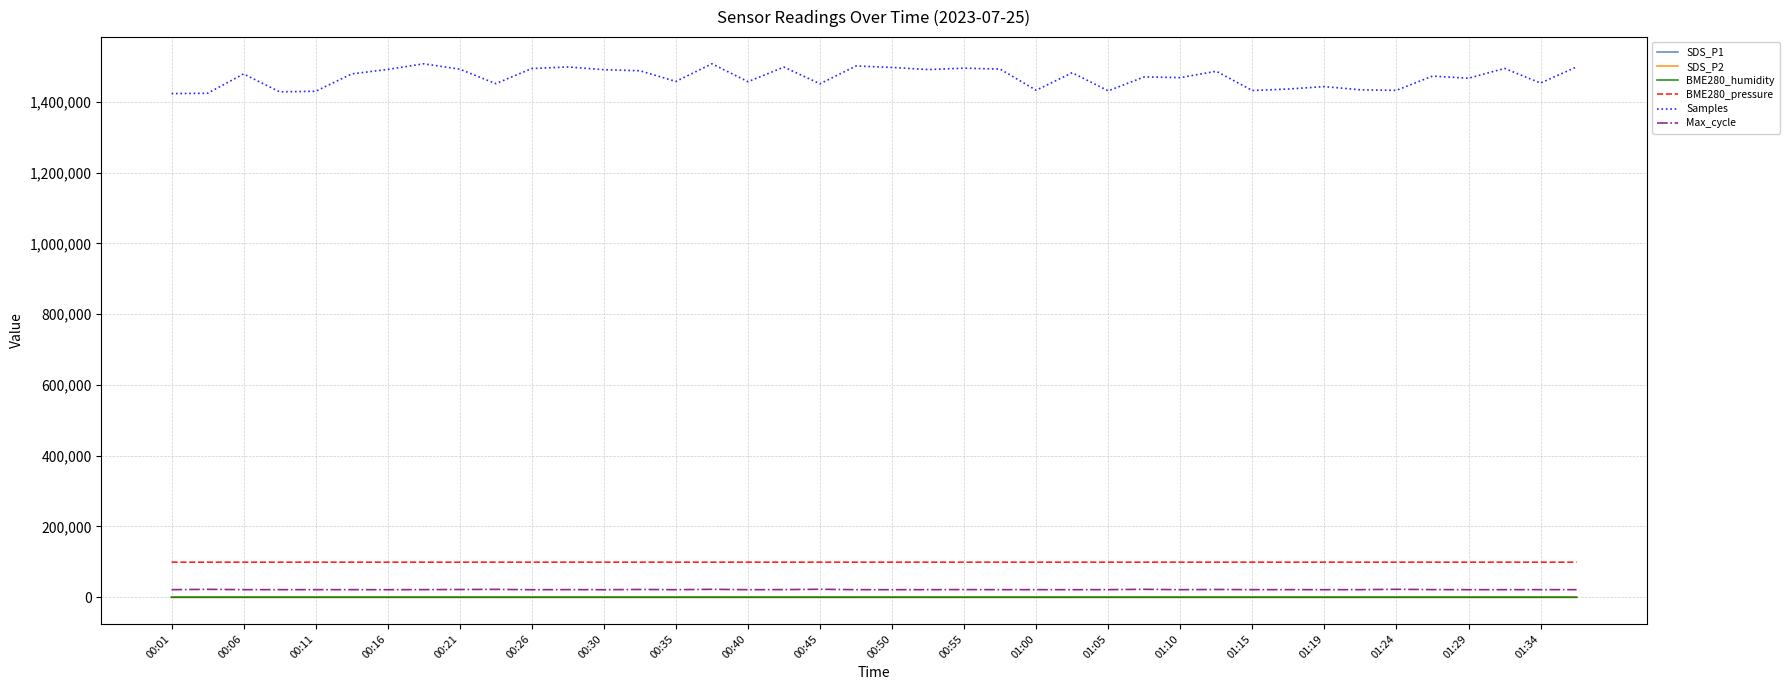

What is the greatest value displayed?

1507447.0